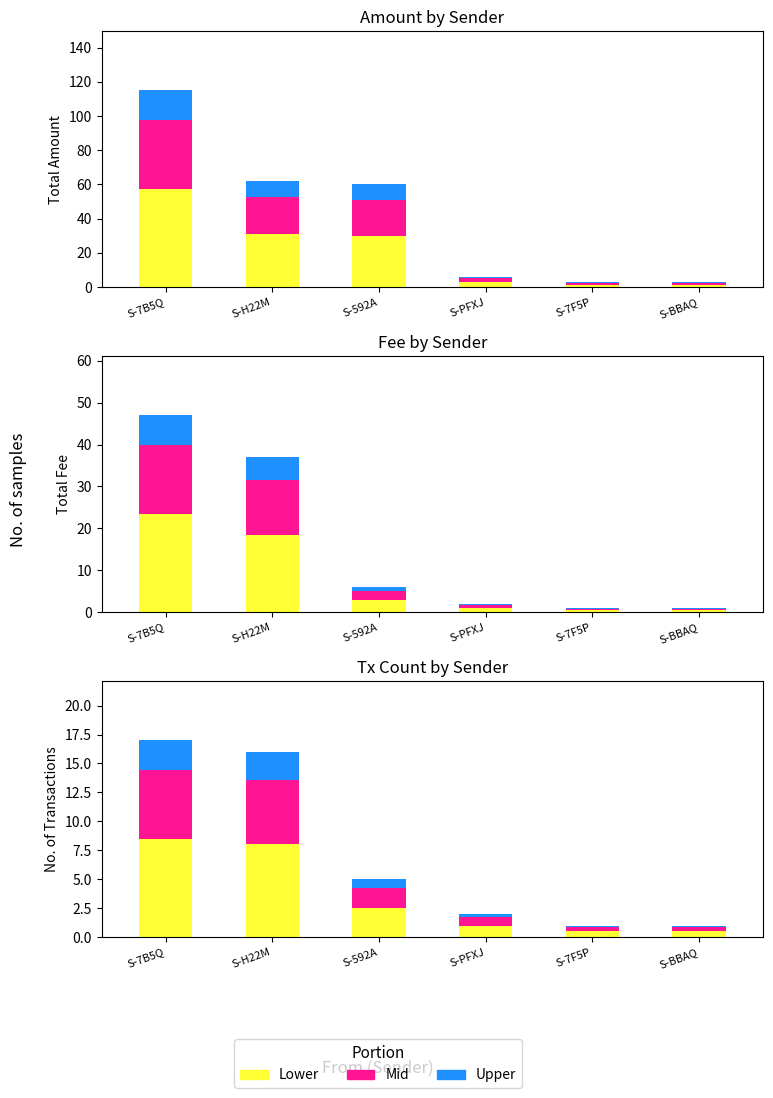

What is the difference between the maximum and minimum values in the Lower series?

8.0